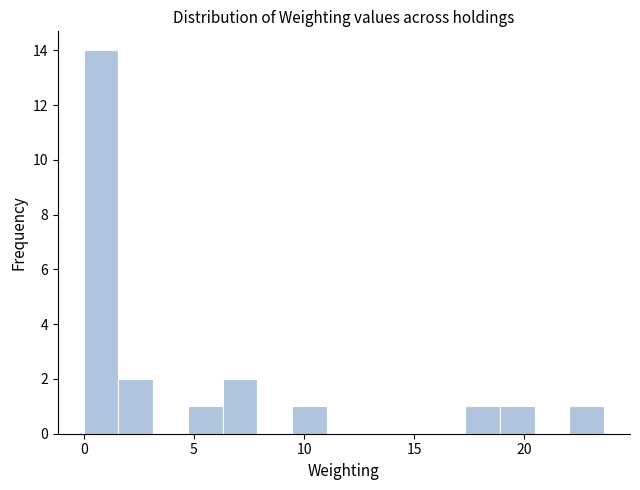

Around what value on the x-axis is the tallest bar? Give the approximate position of its centre, as read against the axis.

1.0